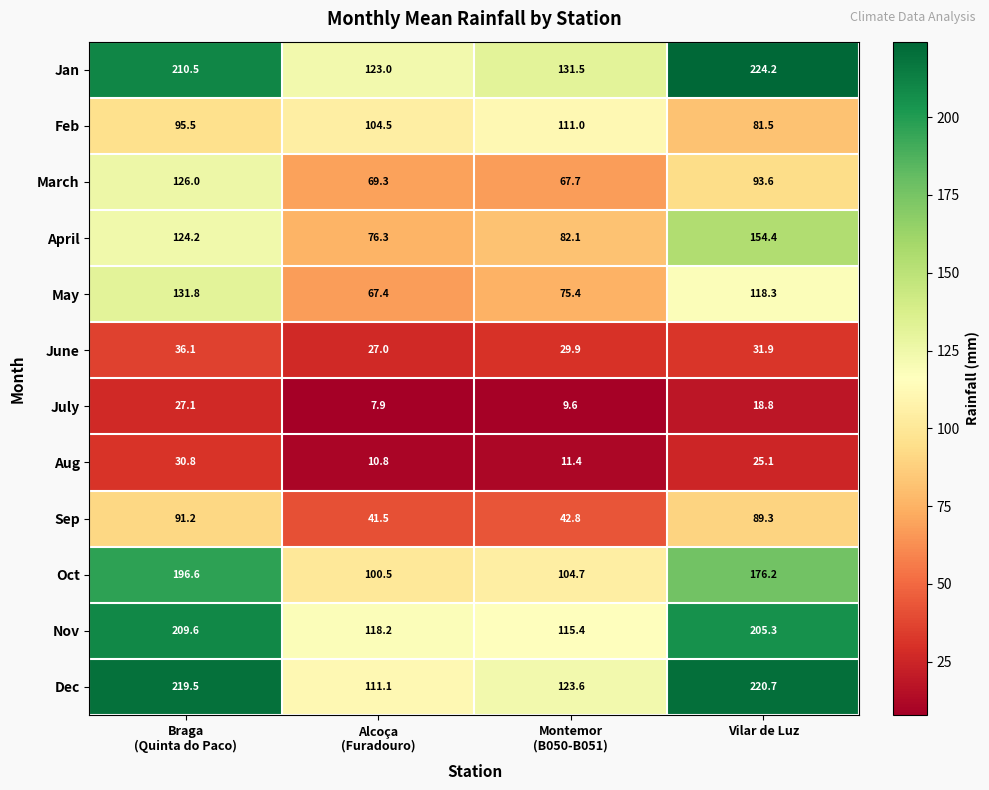

What is the maximum value shown in the chart?

224.2